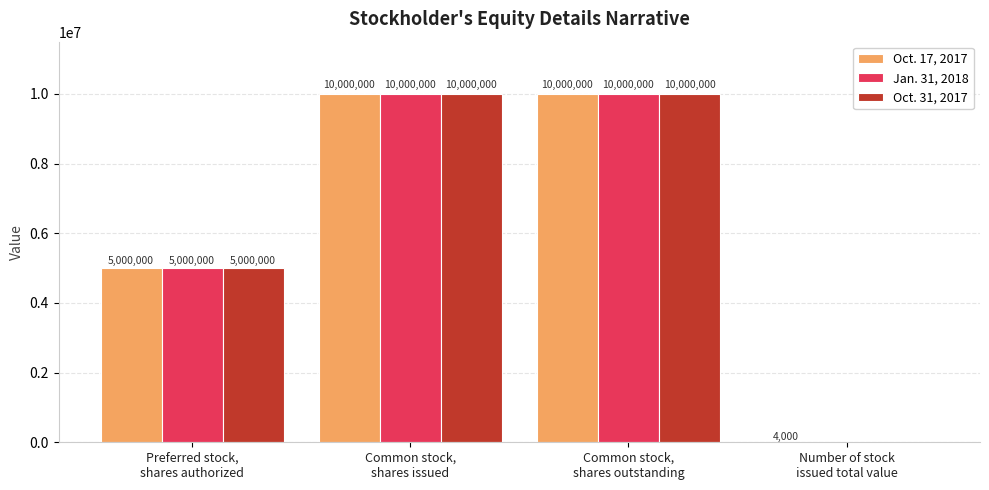

What is the maximum value shown in the chart?

10000000